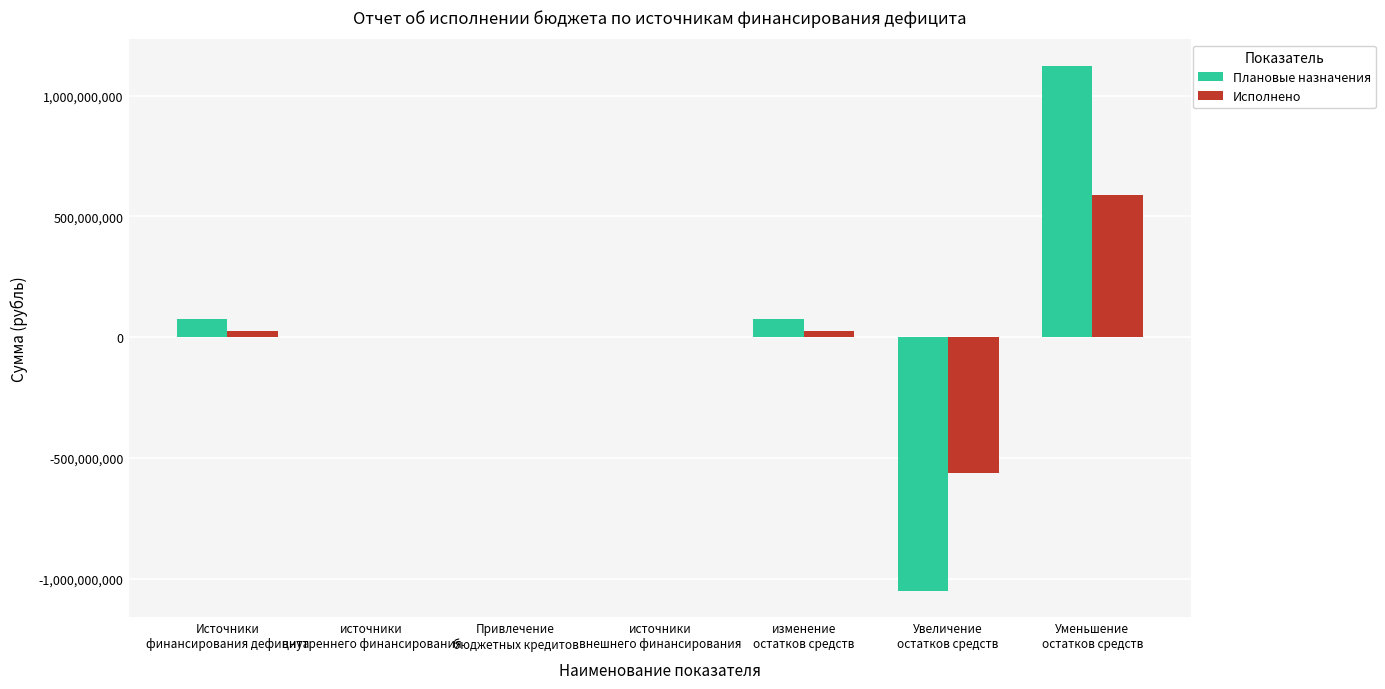

What is the maximum value shown in the chart?

1124212900.8